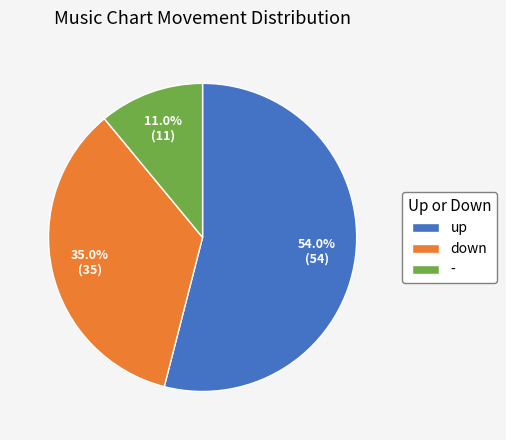

Rank the categories by value from highest to lowest.

up, down, -